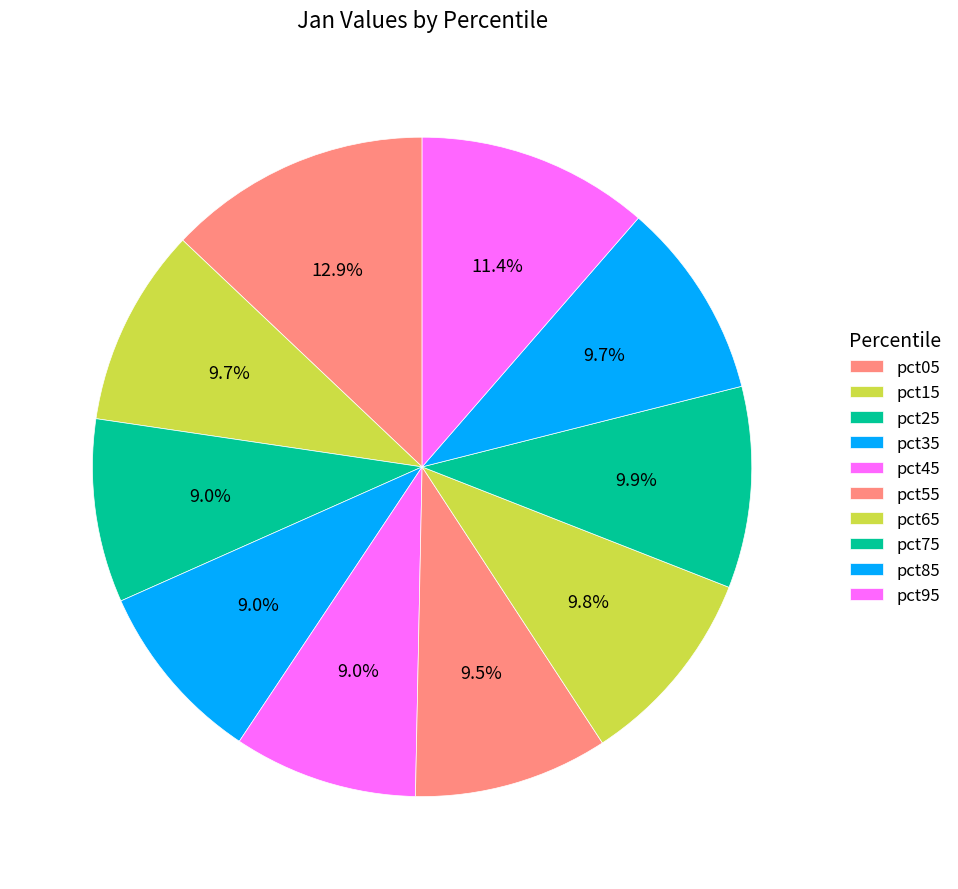

How many segments does this pie chart have?

10